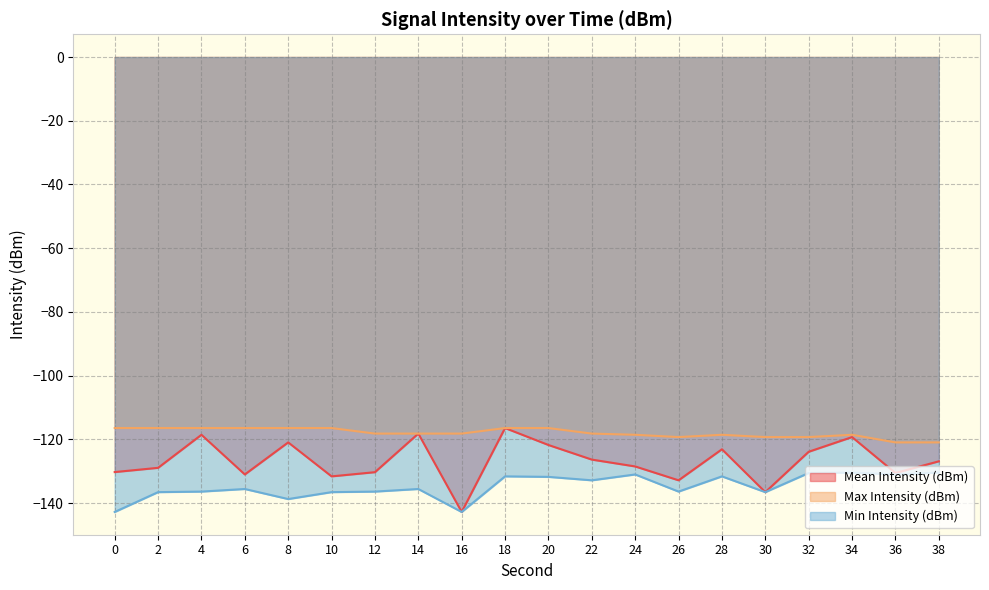

What is the average value of the Max Intensity (dBm) series?

-118.0